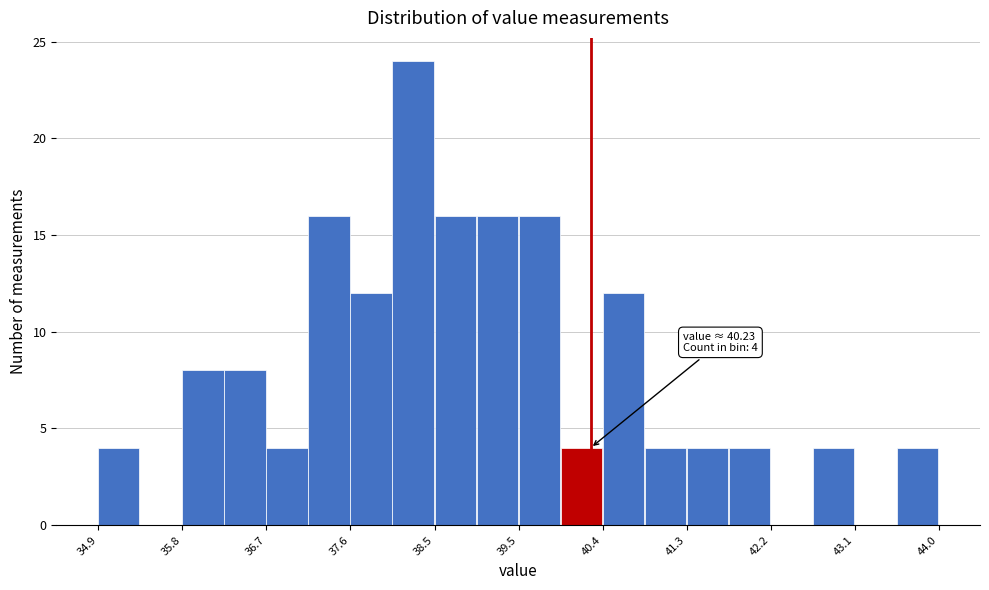

Over which range of the x-axis is the bar tallest?

38.1 to 38.5